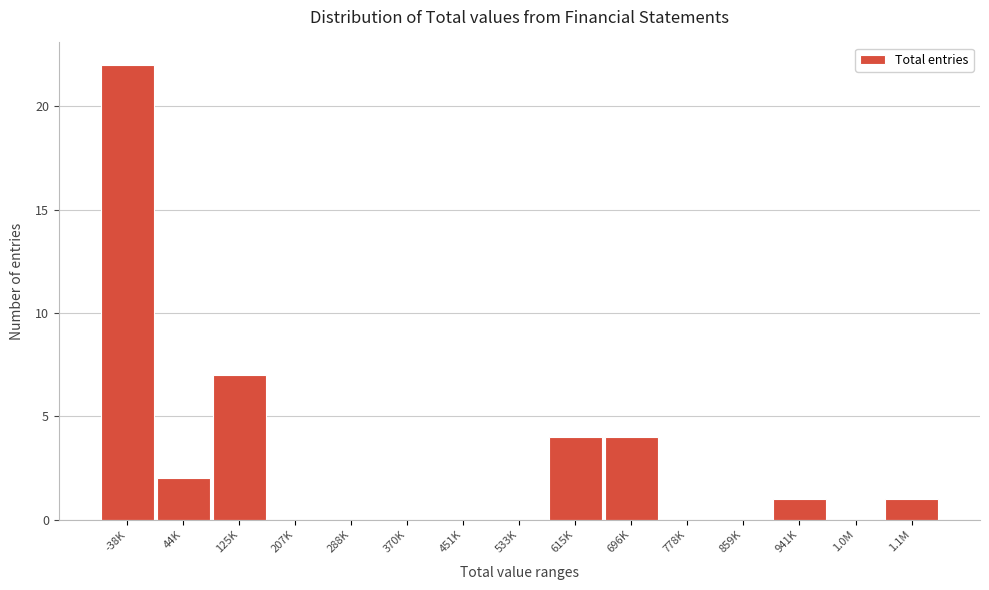

Reading left to right, list all the values displayed in this chart.

-38K=22	44K=2	125K=7	207K=0	288K=0	370K=0	451K=0	533K=0	615K=4	696K=4	778K=0	859K=0	941K=1	1.0M=0	1.1M=1